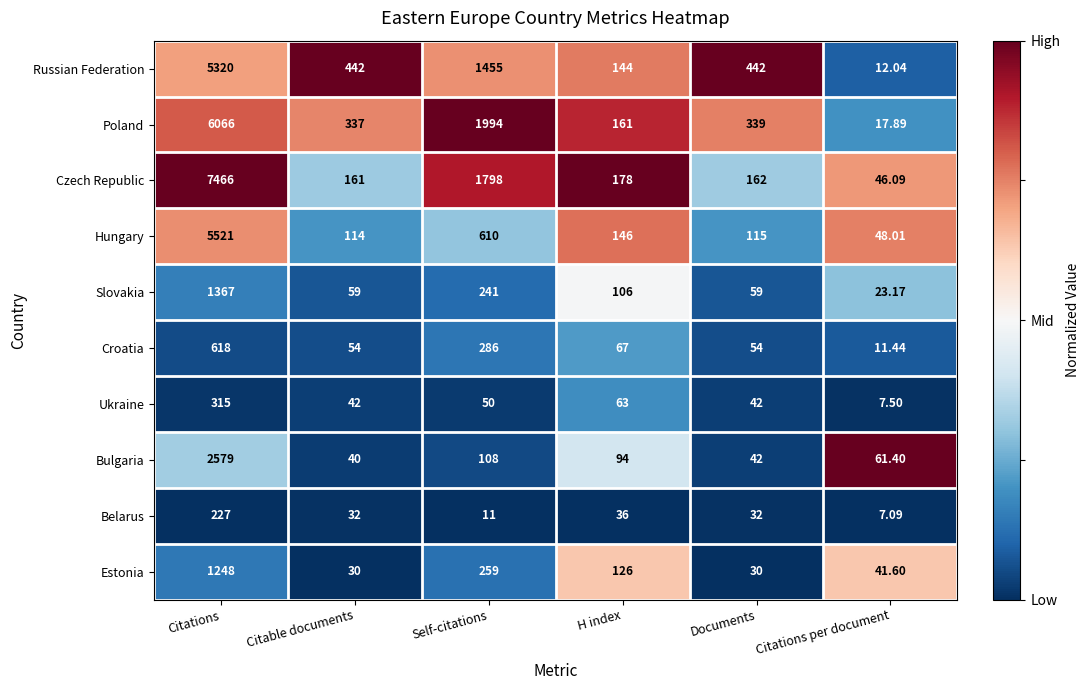

What is the total value across all series at Self-citations?

6812.0